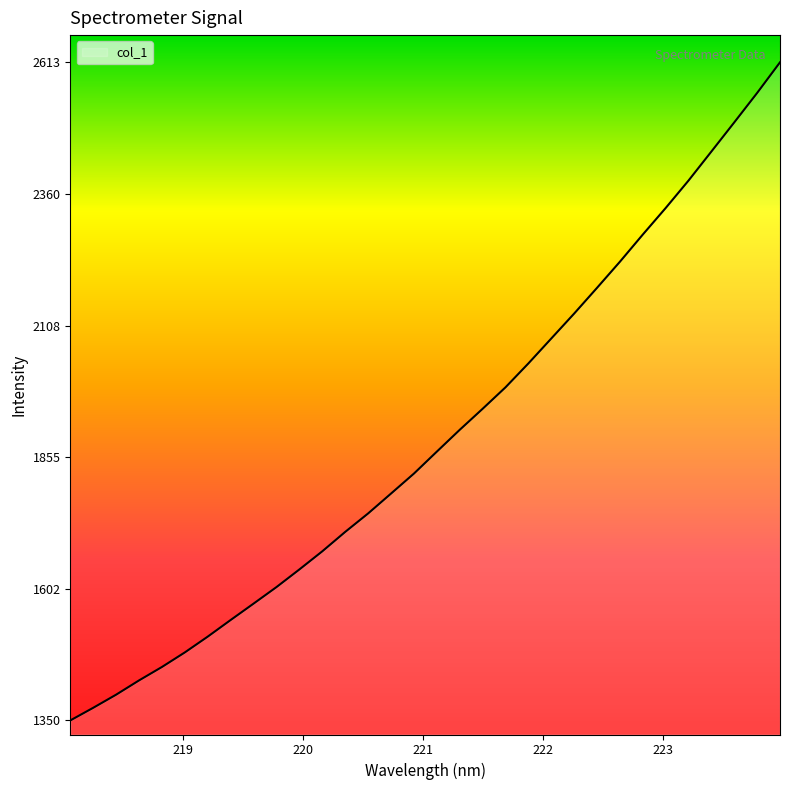

What is the greatest value displayed?

2613.2